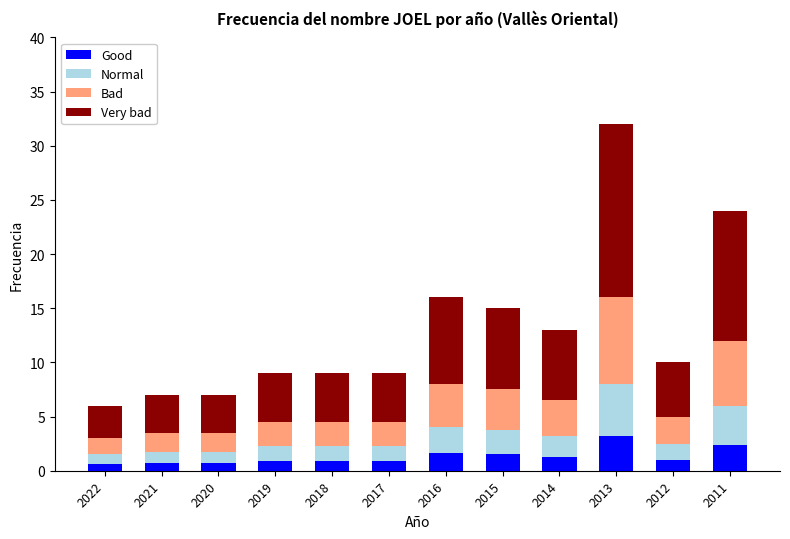

Read the Good value at 2011.

2.4